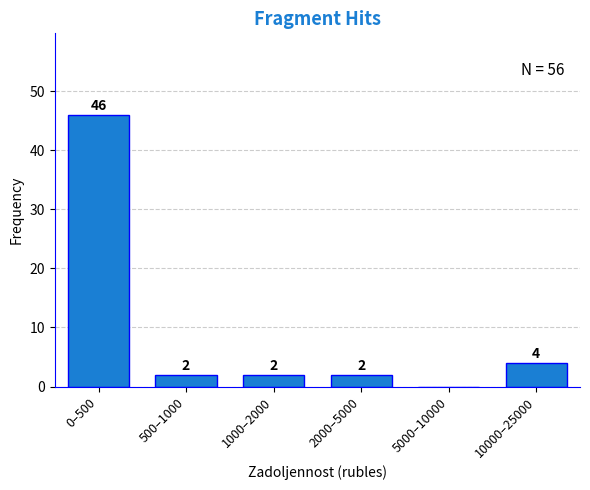

Reading right to left, extract all data points from this chart.

10000–25000=4	5000–10000=0	2000–5000=2	1000–2000=2	500–1000=2	0–500=46